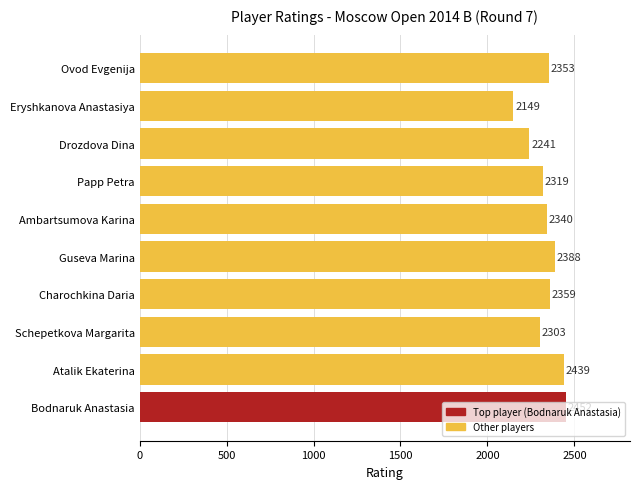

Where is the data nearest to the value 2300?

Schepetkova Margarita